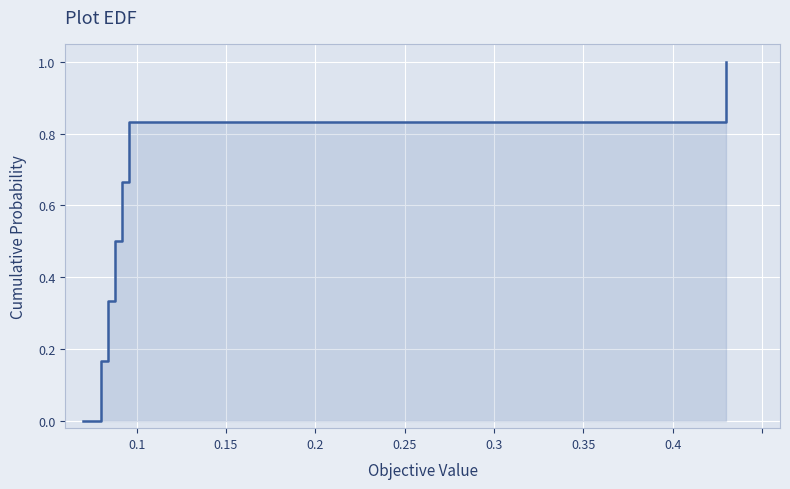

Reading left to right, transcribe all the data shown in this chart.

0.0	0.2	0.3	0.5	0.7	0.8	1.0